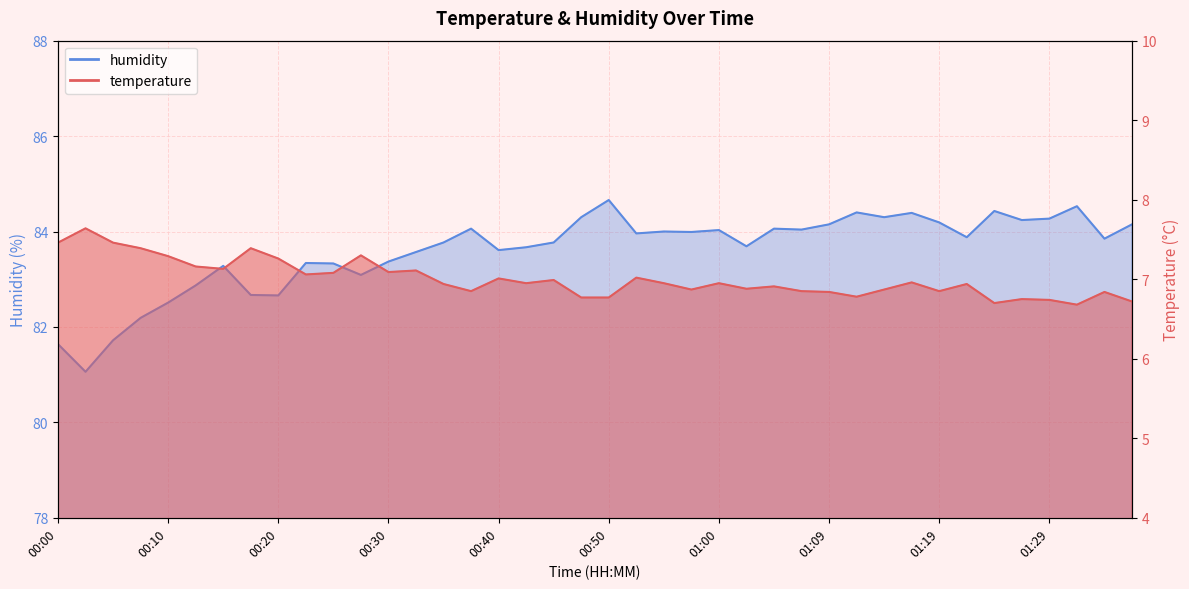

Between 00:18 and 01:29, which is larger?

00:18